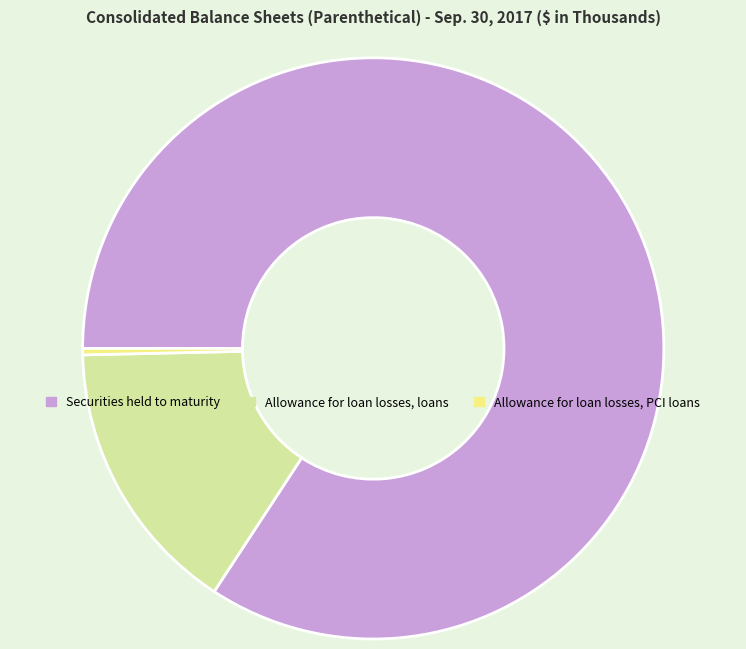

Which has a higher value, Allowance for loan losses, loans or Securities held to maturity?

Securities held to maturity